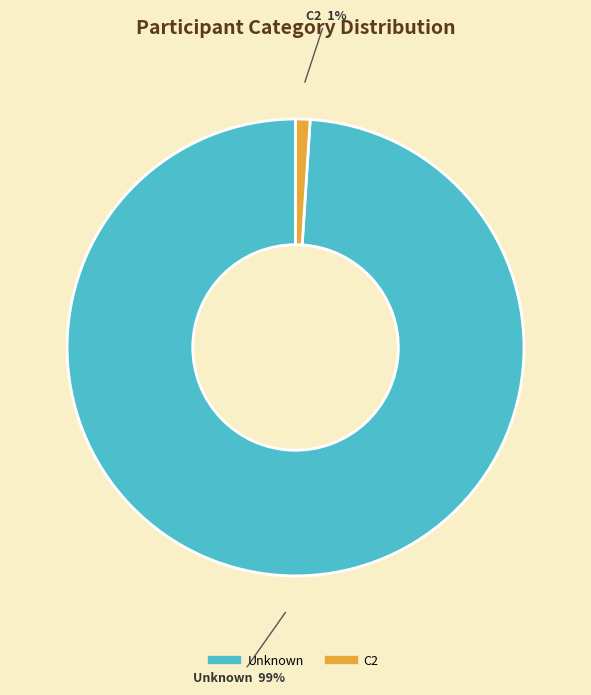

To the nearest percent, what is the difference between the largest and smallest slice percentages?

98%